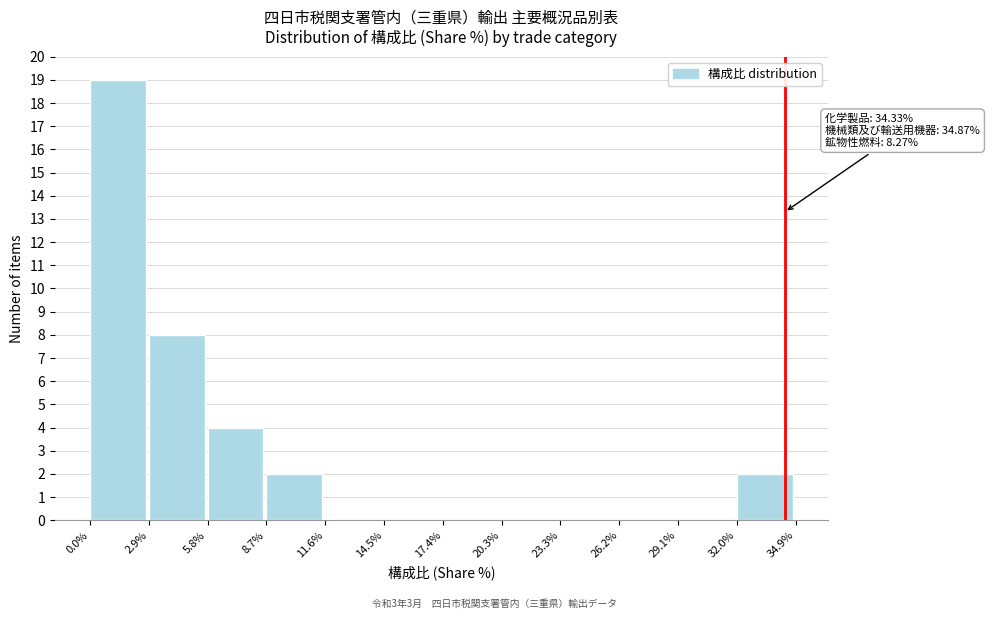

Which range on the x-axis has the tallest bar?

0.0% to 2.9%